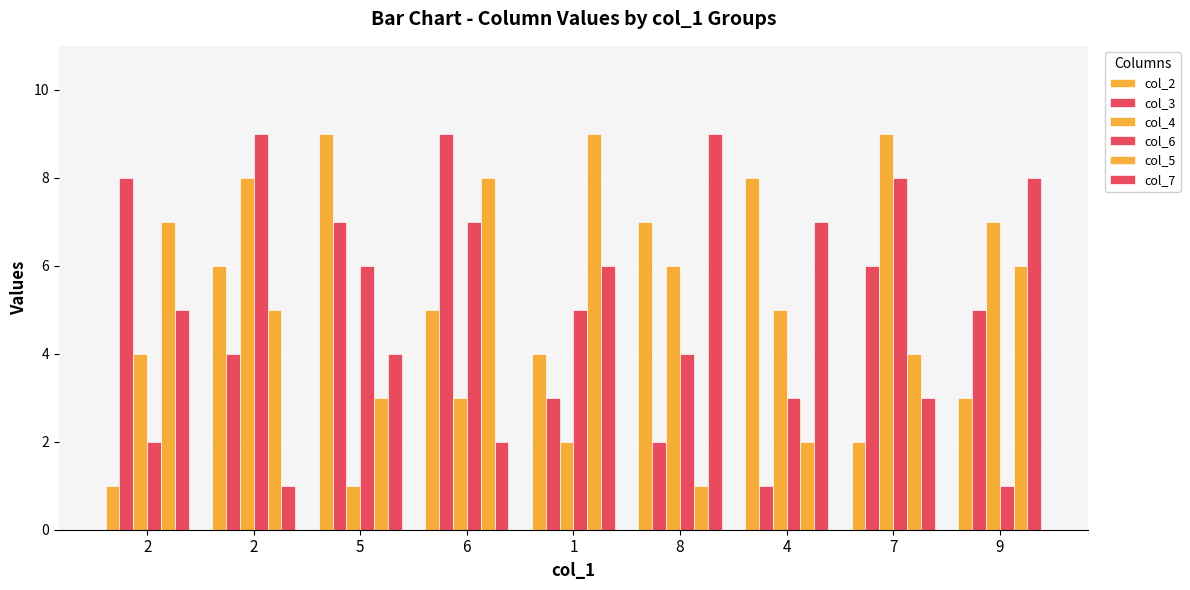

Are the bars horizontal?

No